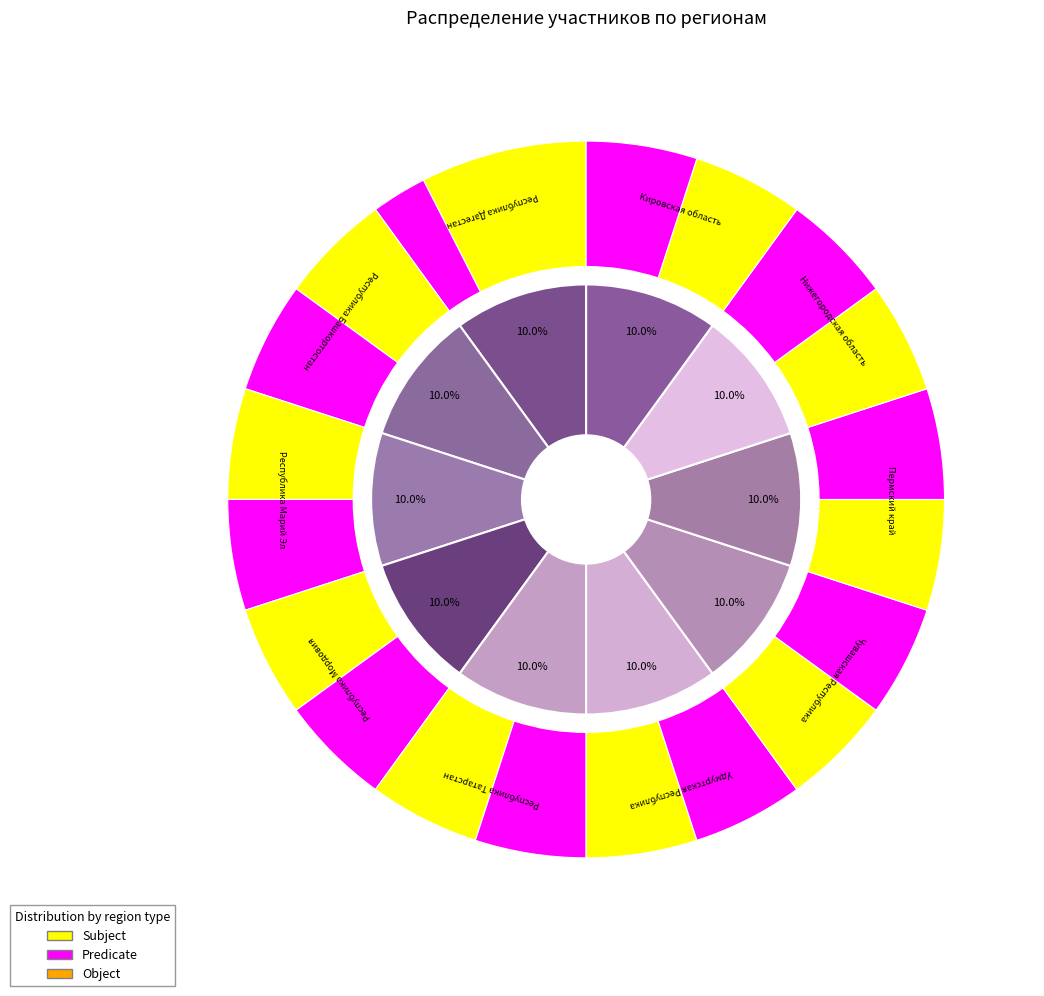

To the nearest percent, what is the average slice percentage?

10%